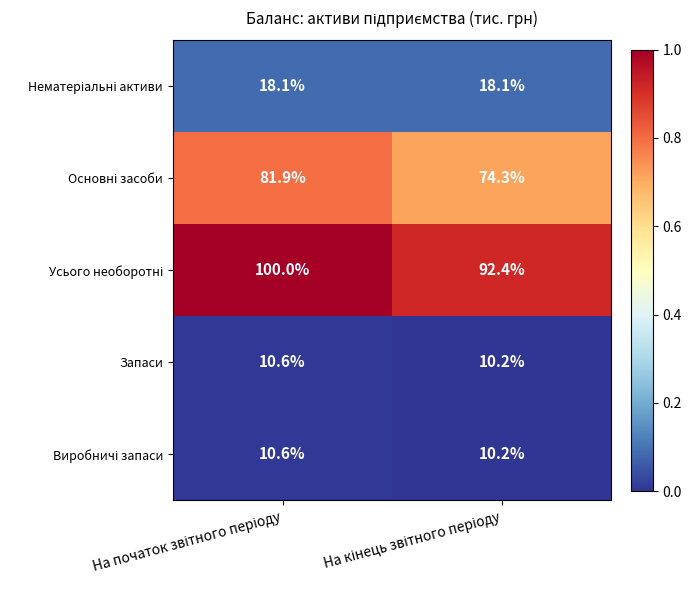

What is the sum of all Запаси values?

20.8